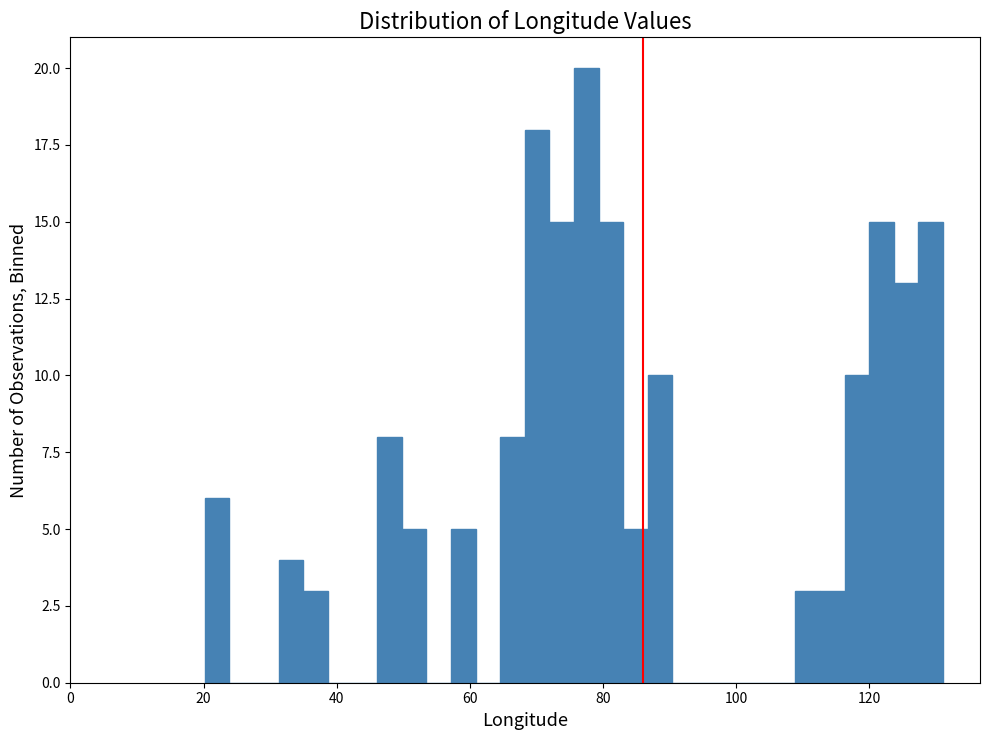

Around what value on the x-axis is the tallest bar? Give the approximate position of its centre, as read against the axis.

78